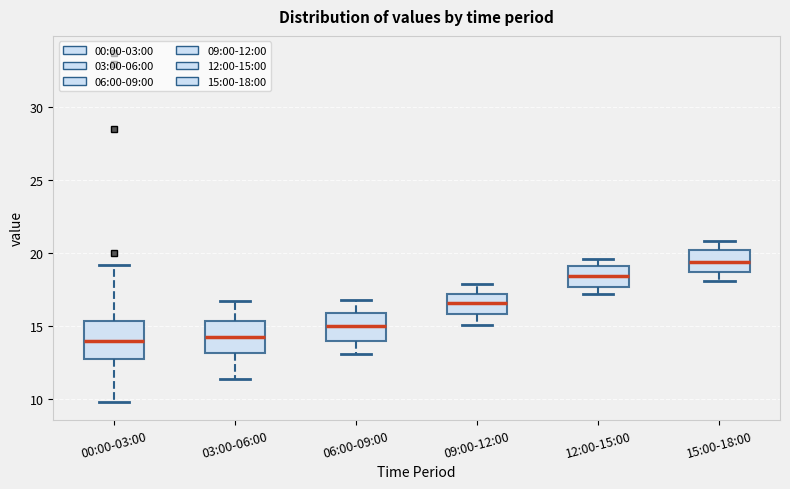

Reading left to right, transcribe this box plot: for each box, give where its median line is, the range the box spans, and where its two whiskers end, as read against the y-axis. The values are not printed on the chart, so give them approximately, as read against the axis.

00:00-03:00: median 14.0, box 13.0 to 15.5, whiskers 10.0 to 19.0
03:00-06:00: median 14.5, box 13.0 to 15.5, whiskers 11.5 to 16.5
06:00-09:00: median 15.0, box 14.0 to 16.0, whiskers 13.0 to 17.0
09:00-12:00: median 16.5, box 16.0 to 17.0, whiskers 15.0 to 18.0
12:00-15:00: median 18.5, box 17.5 to 19.0, whiskers 17.0 to 19.5
15:00-18:00: median 19.5, box 18.5 to 20.0, whiskers 18.0 to 21.0